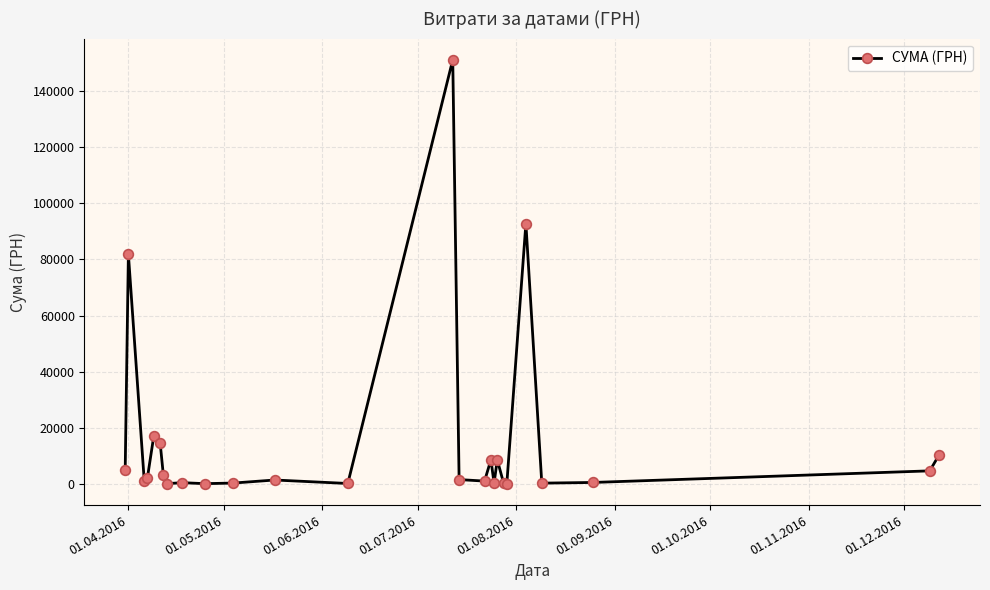

What is the value of the 1st point from the left?

5139.0